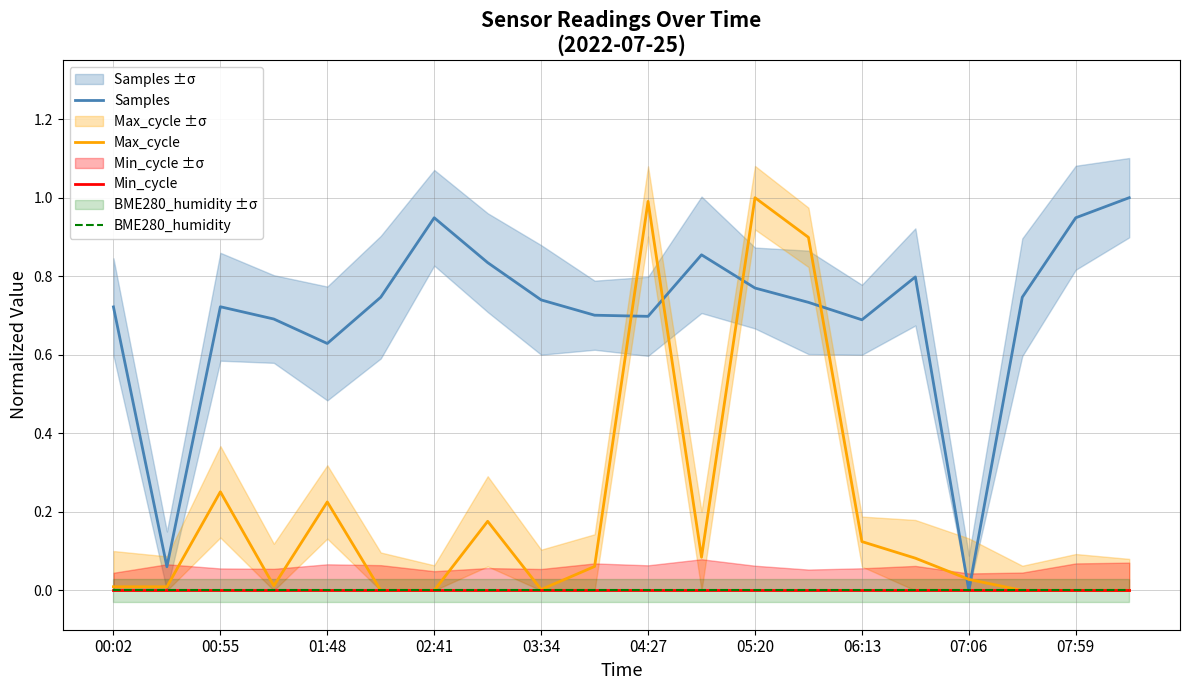

What are all the series names shown in the legend?

Samples, Max_cycle, Min_cycle, BME280_humidity